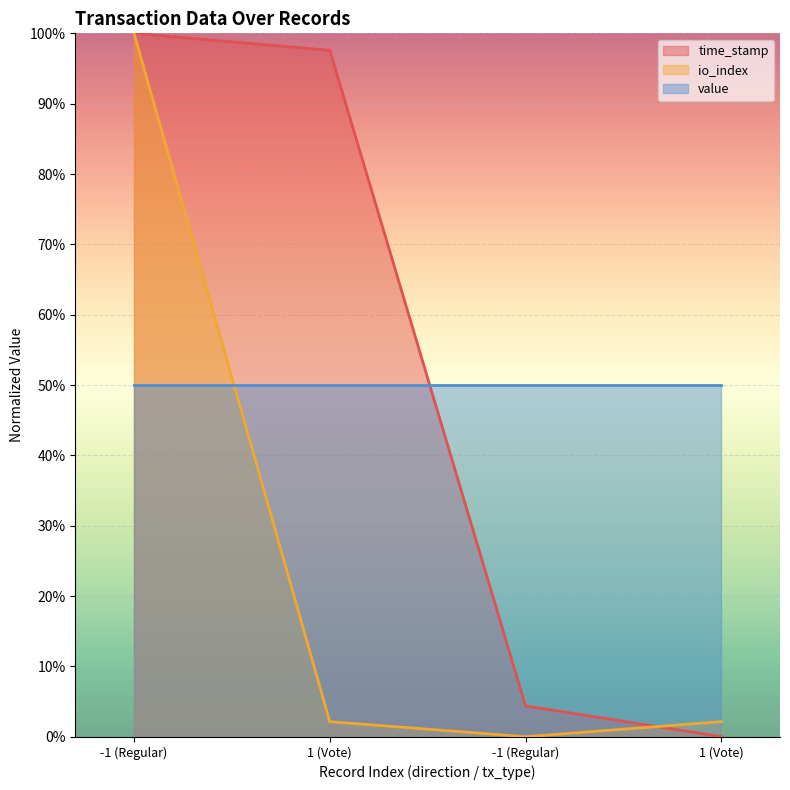

True or false: time_stamp has a value of 1.0 at -1 (Regular).

True